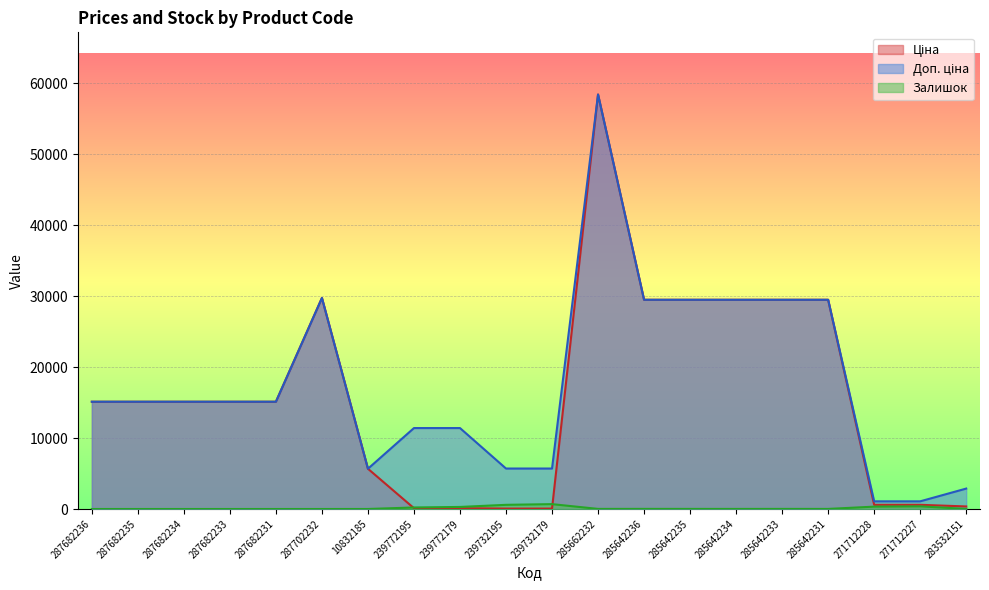

Reading left to right, what are all the values shown in this chart?

Ціна: 15120.0	15120.0	15120.0	15120.0	15120.0	29747.2	5673.8	114.1	114.1	57.0	57.0	58426.5	29491.5	29491.5	29491.5	29491.5	29491.5	589.9	589.9	359.9
Доп. ціна: 15120.0	15120.0	15120.0	15120.0	15120.0	29747.2	5673.8	11410.0	11410.0	5705.0	5705.0	58426.5	29491.5	29491.5	29491.5	29491.5	29491.5	1081.7	1081.7	2878.8
Залишок: 0.0	0.0	0.0	0.0	0.0	0.0	2.0	214.0	290.0	588.0	686.0	14.0	16.0	13.0	10.0	14.0	11.0	334.0	374.0	15.0